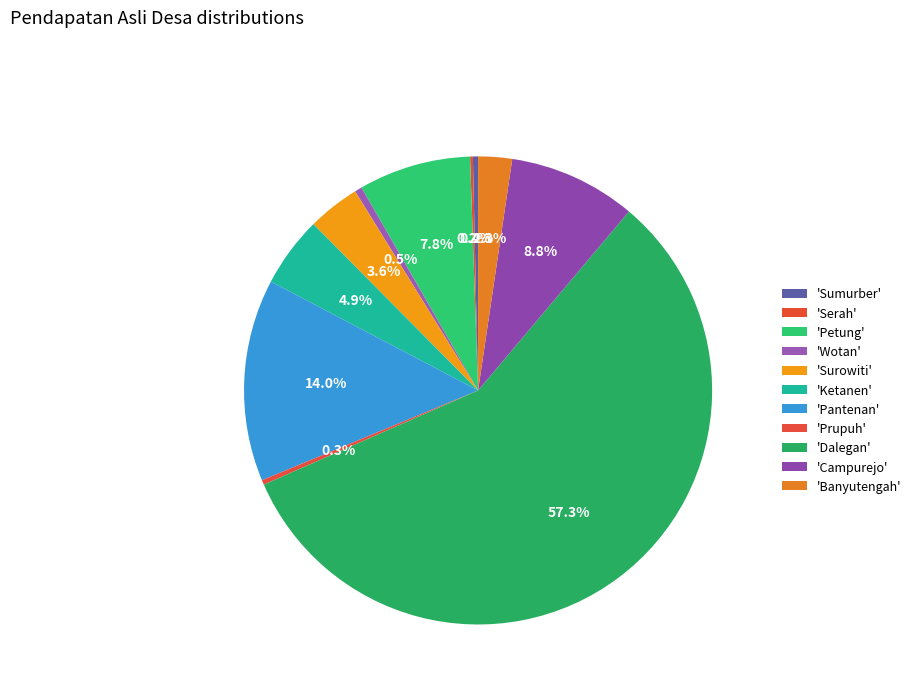

Rank the categories by value from highest to lowest.

Dalegan, Pantenan, Campurejo, Petung, Ketanen, Surowiti, Banyutengah, Wotan, Sumurber, Prupuh, Serah